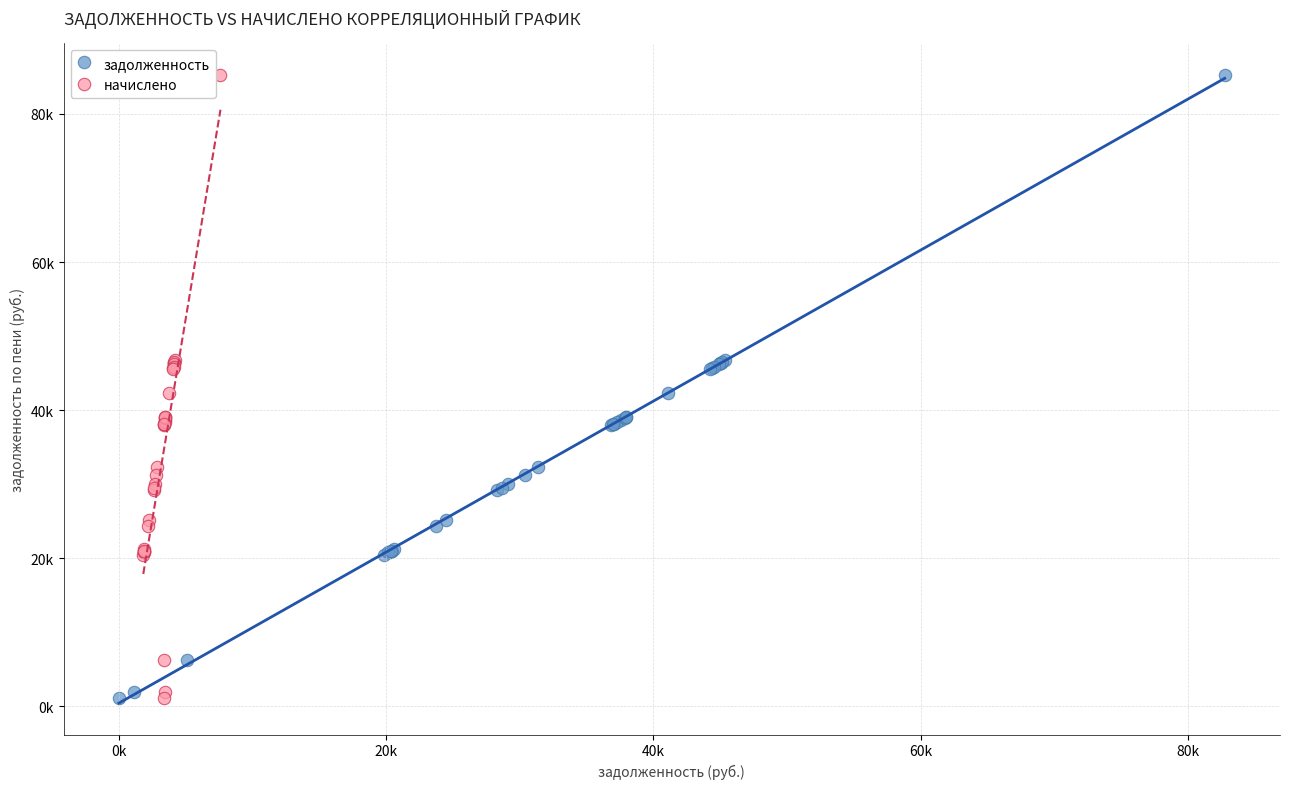

What are all the series names shown in the legend?

задолженность, начислено